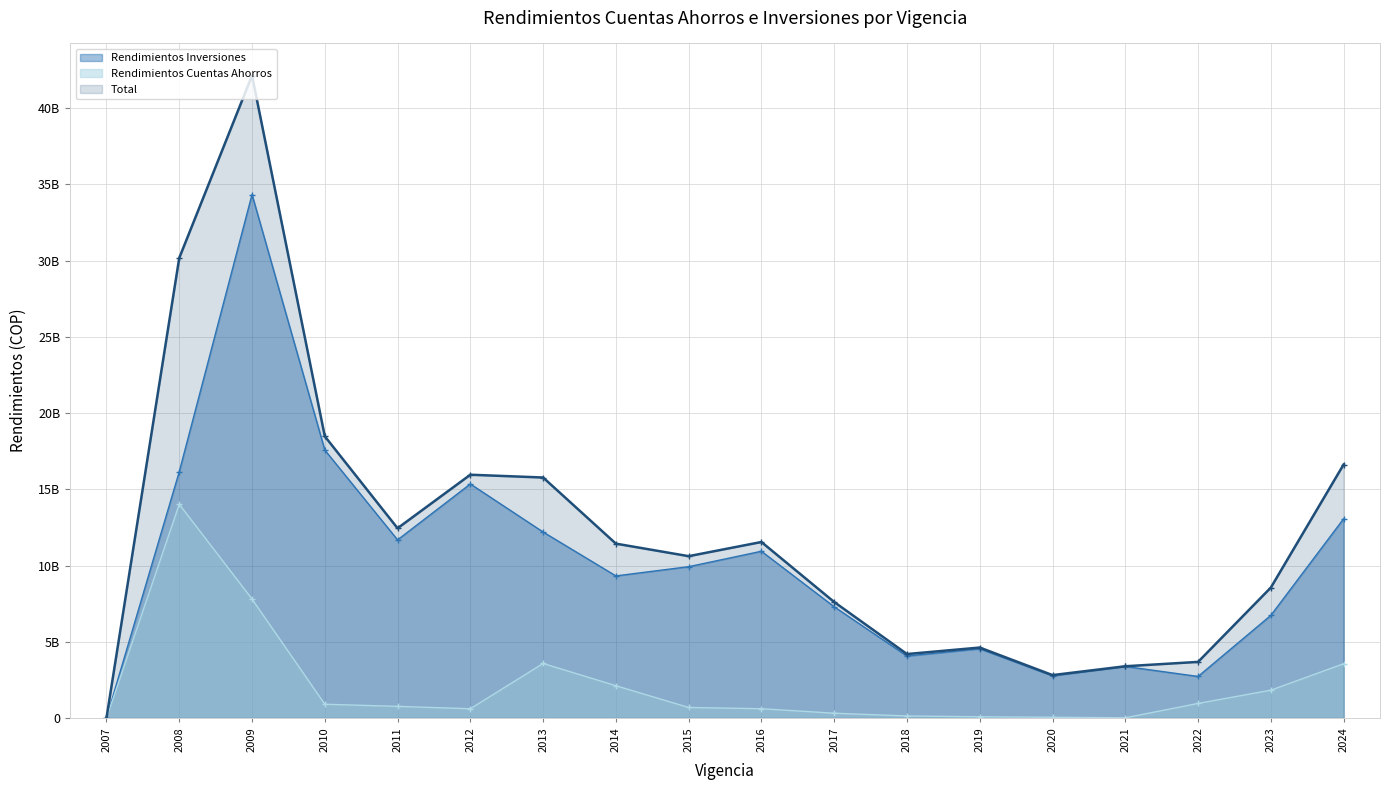

What is the difference between the highest and lowest values at 2009?

34332039679.0